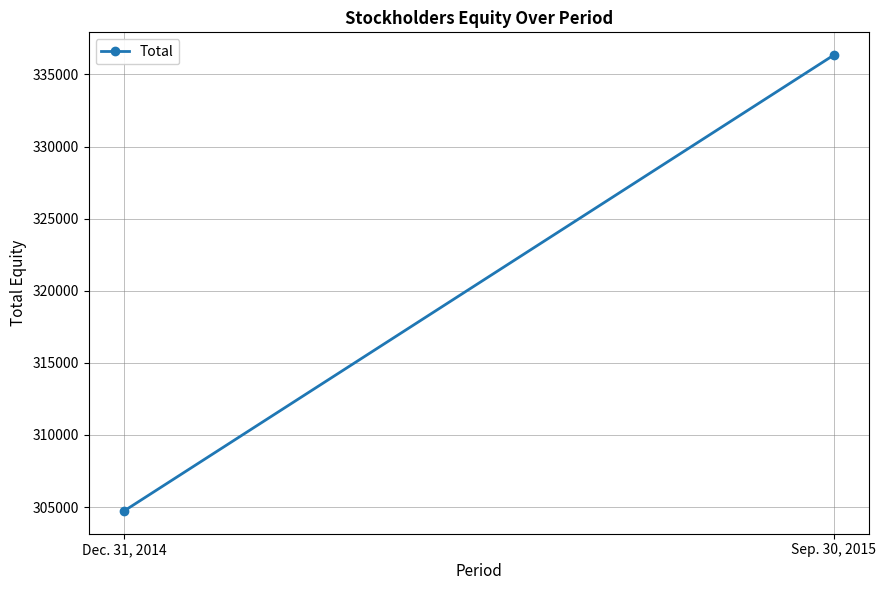

Reading right to left, extract all data points from this chart.

Sep. 30, 2015=336338	Dec. 31, 2014=304728